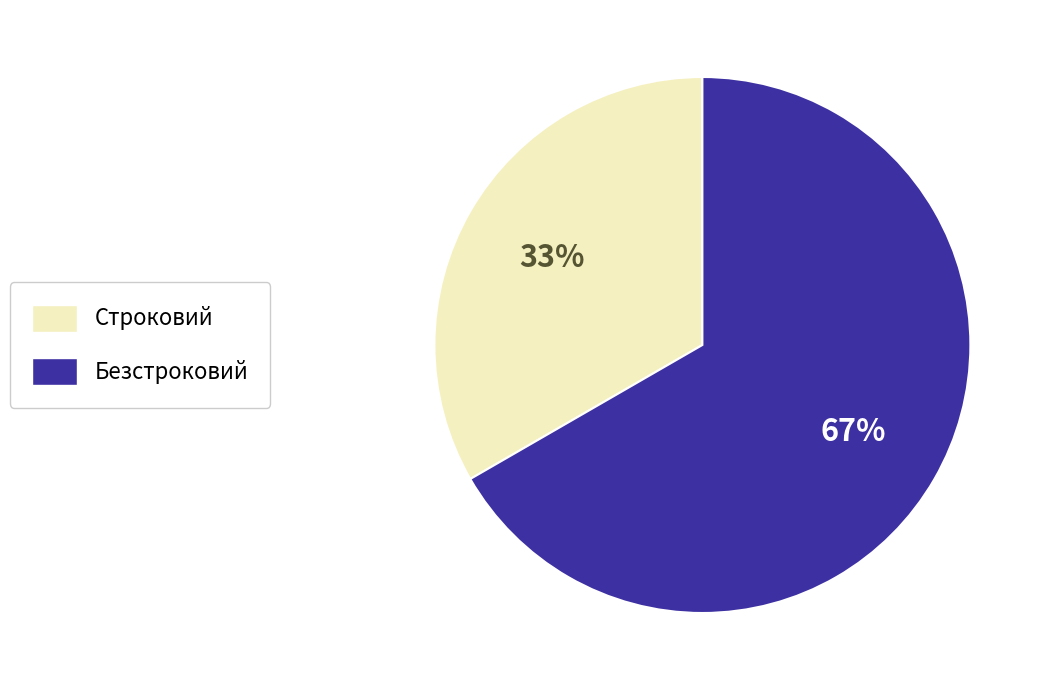

What is the ratio of the value at Безстроковий to the value at Строковий?

2.0